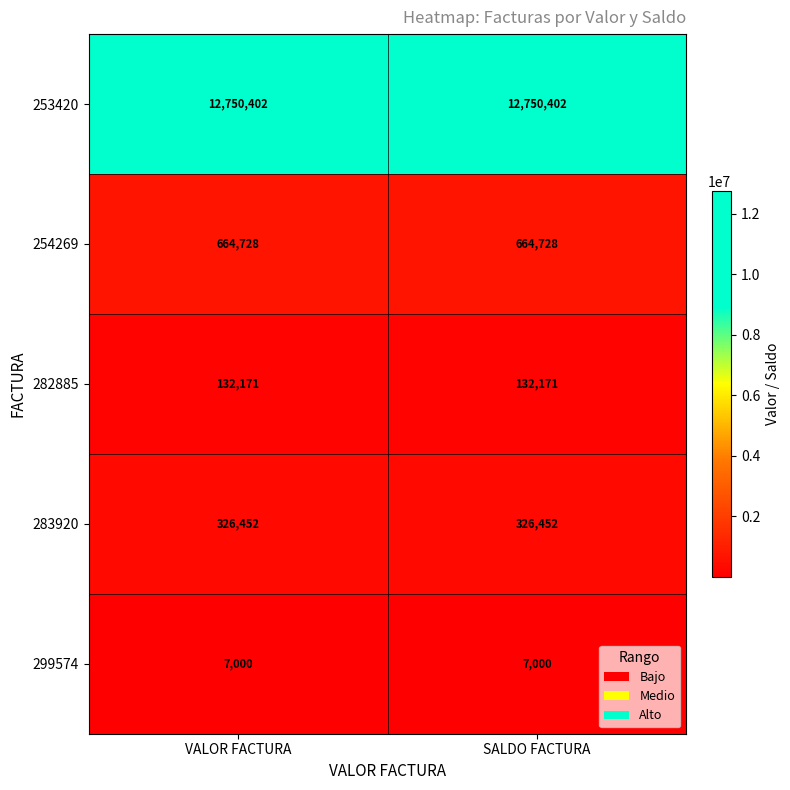

What is the sum of the 283920 values at SALDO FACTURA and VALOR FACTURA?

652904